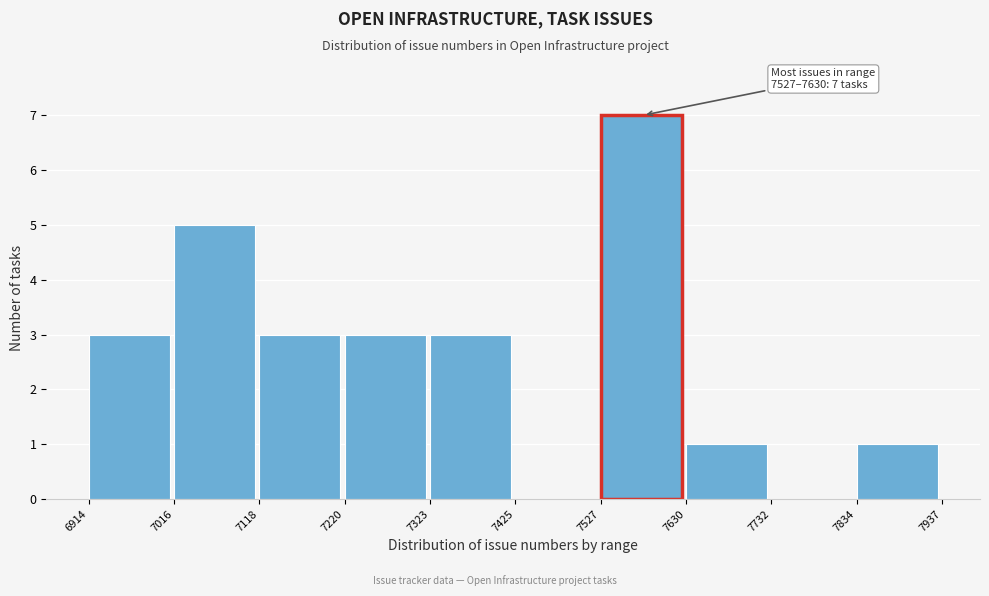

Over which range of the x-axis is the bar tallest?

7527 to 7630